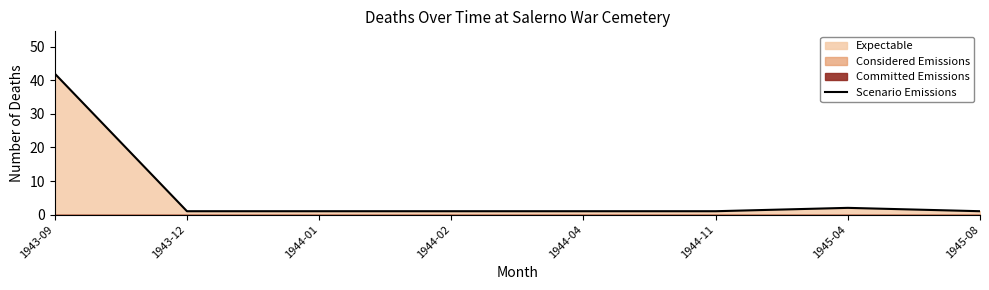

What is the label of the 3rd point from the left?

1944-01